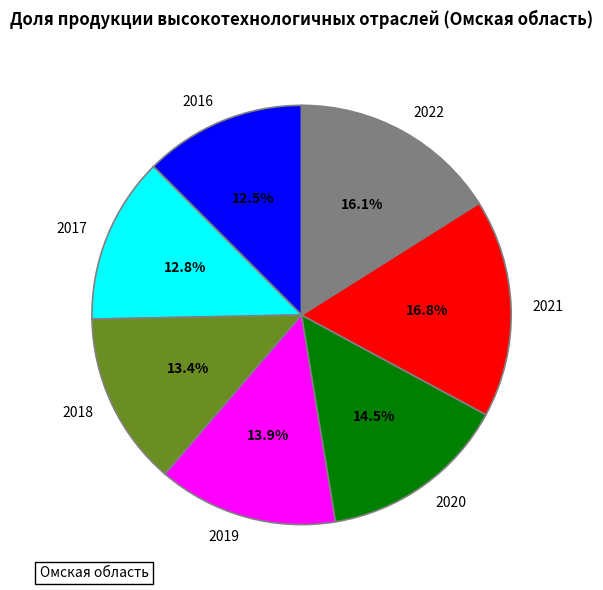

What is the ratio of the value at 2016 to the value at 2018?

0.9